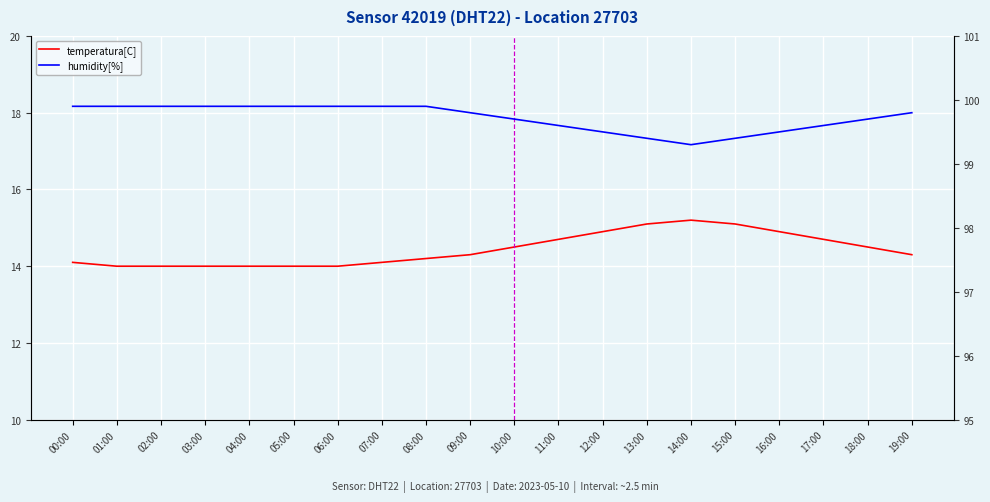

Reading left to right, list all the values displayed in this chart.

temperatura[C]: 00:00=14.1	01:00=14.0	02:00=14.0	03:00=14.0	04:00=14.0	05:00=14.0	06:00=14.0	07:00=14.1	08:00=14.2	09:00=14.3	10:00=14.5	11:00=14.7	12:00=14.9	13:00=15.1	14:00=15.2	15:00=15.1	16:00=14.9	17:00=14.7	18:00=14.5	19:00=14.3
humidity[%]: 00:00=99.9	01:00=99.9	02:00=99.9	03:00=99.9	04:00=99.9	05:00=99.9	06:00=99.9	07:00=99.9	08:00=99.9	09:00=99.8	10:00=99.7	11:00=99.6	12:00=99.5	13:00=99.4	14:00=99.3	15:00=99.4	16:00=99.5	17:00=99.6	18:00=99.7	19:00=99.8